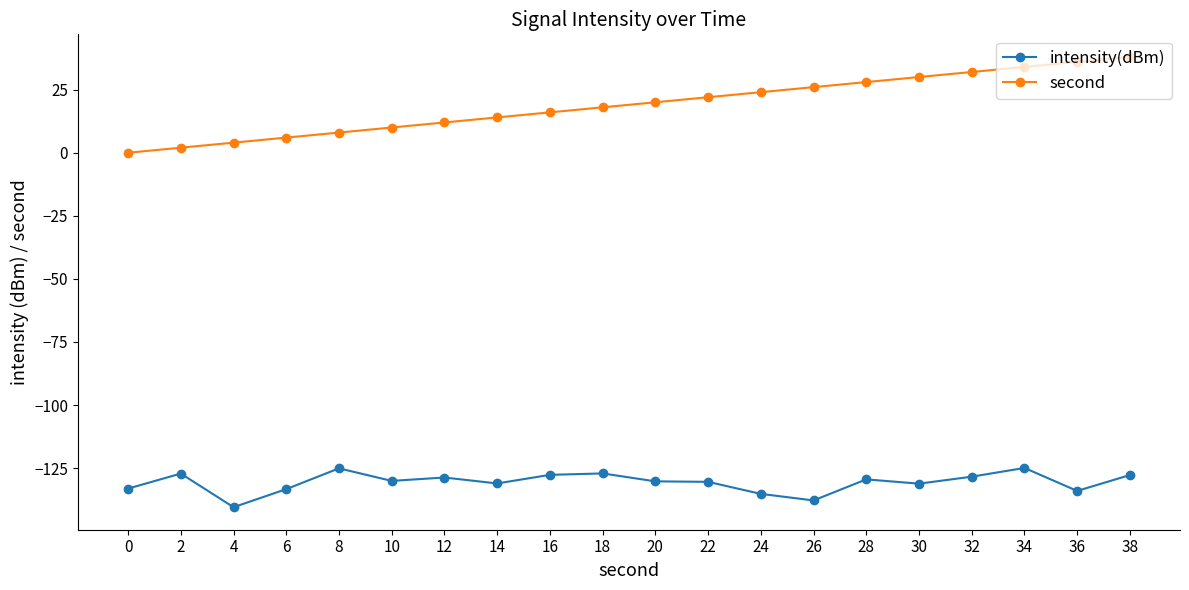

The second series shows 56.8 at 36. True or false?

False